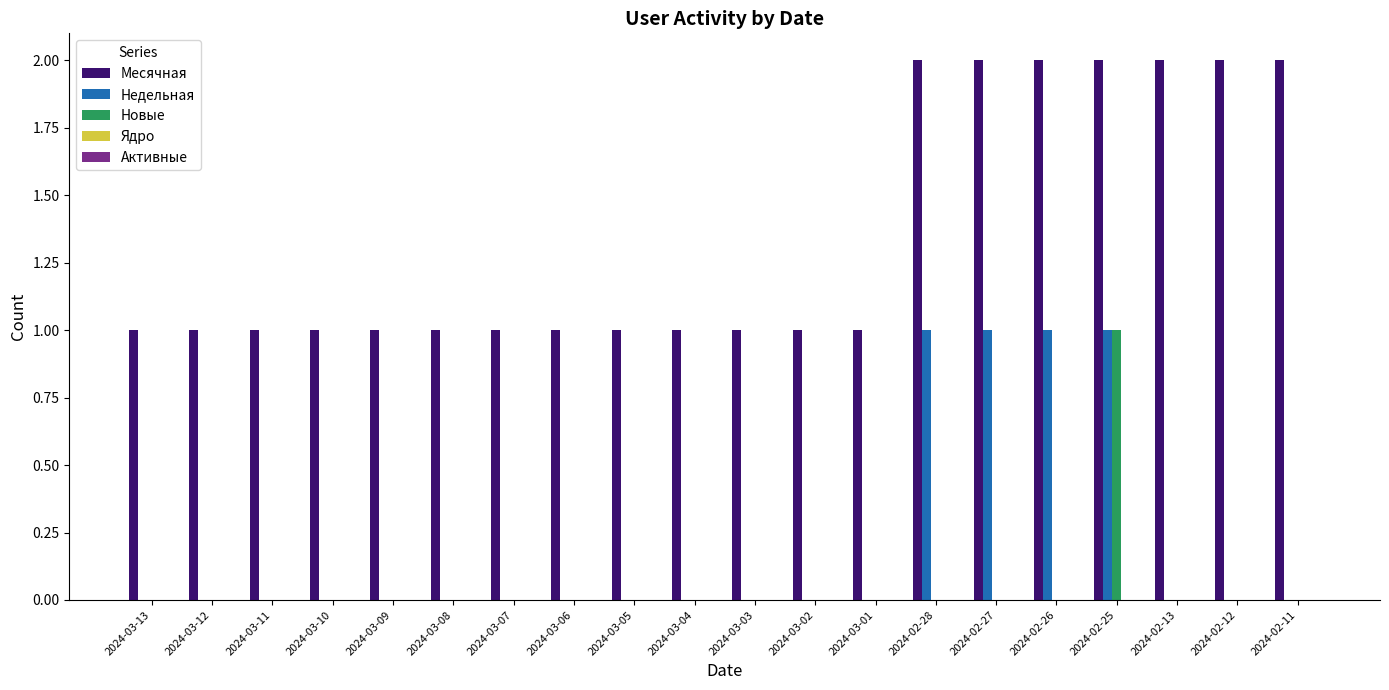

At which category is the sum across all series the highest?

2024-02-25